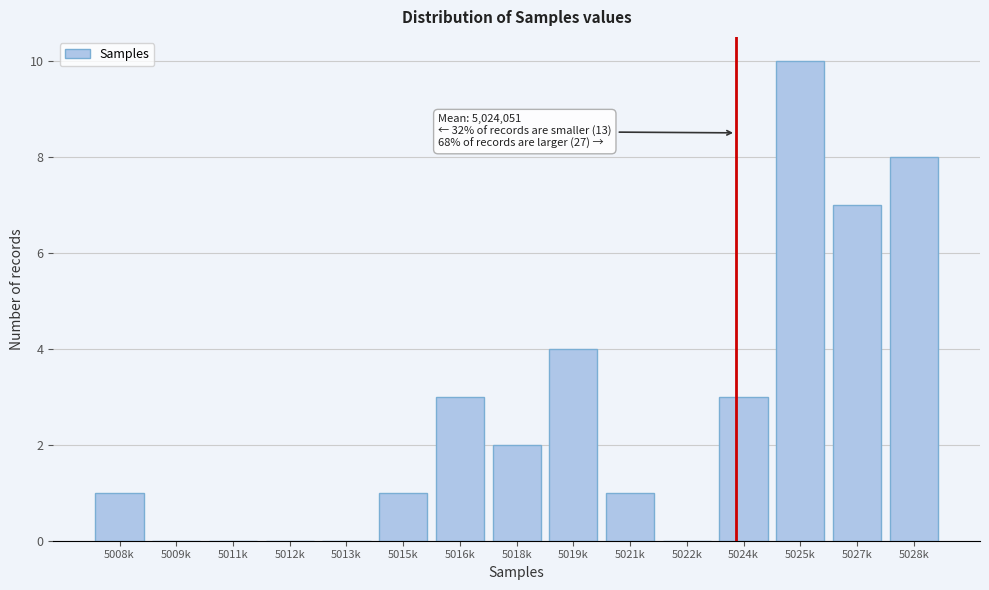

Reading right to left, transcribe all the data shown in this chart.

5028k=8	5027k=7	5025k=10	5024k=3	5022k=0	5021k=1	5019k=4	5018k=2	5016k=3	5015k=1	5013k=0	5012k=0	5011k=0	5009k=0	5008k=1